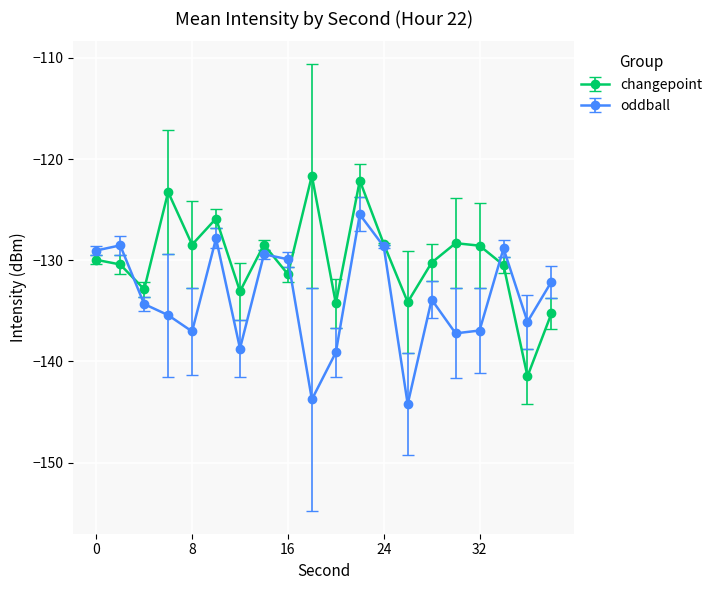

What is the maximum value for oddball?

-125.5